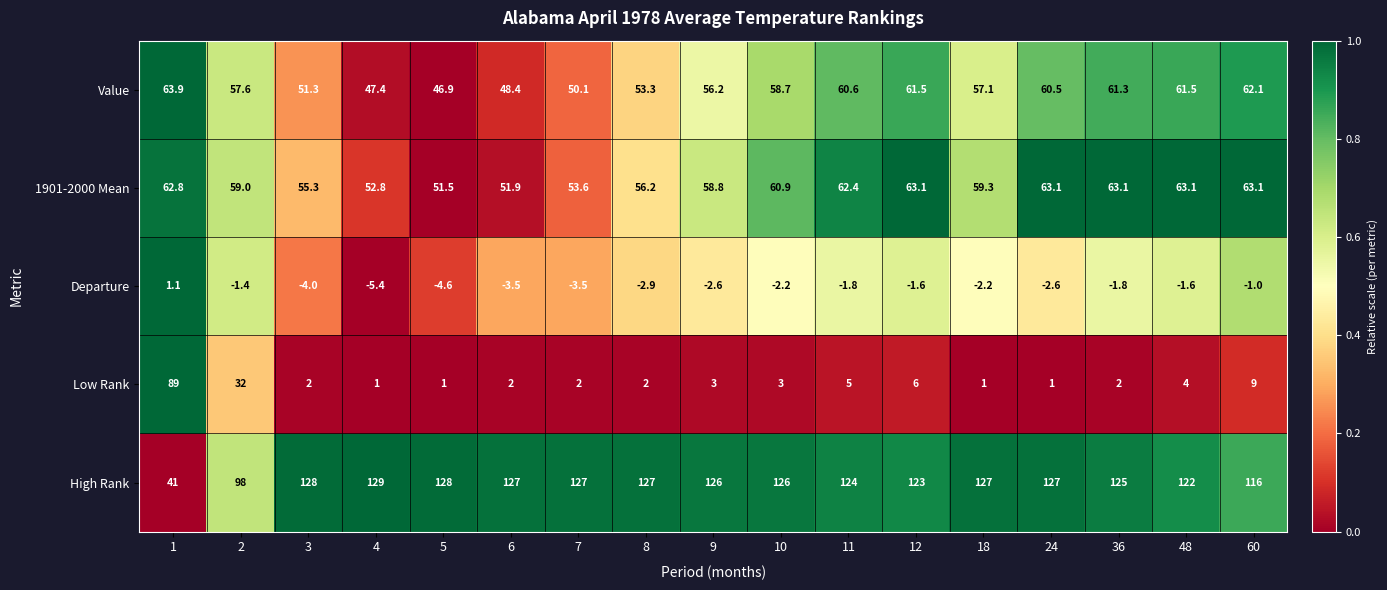

At which category is the sum across all series the highest?

1